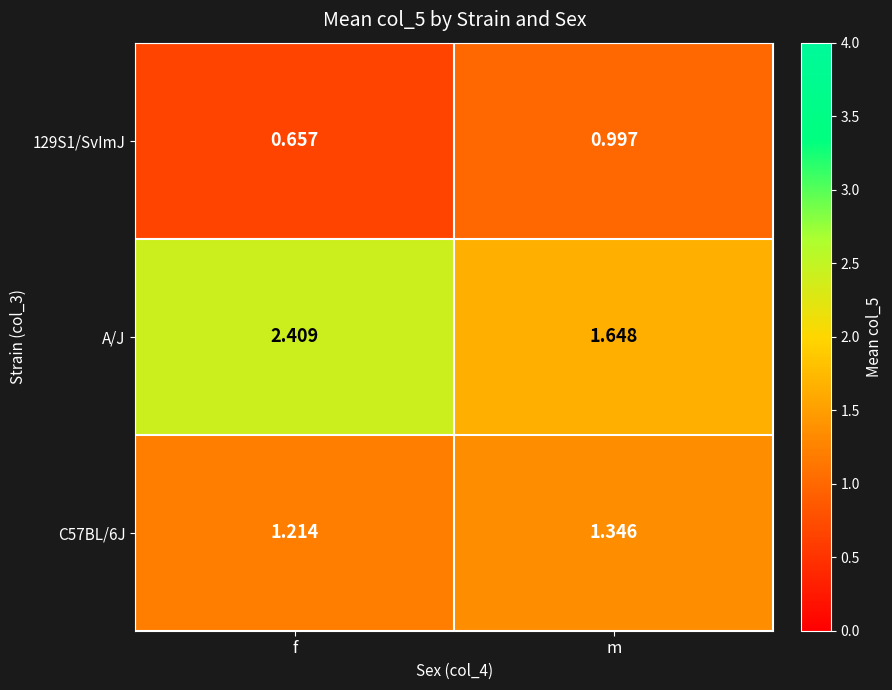

What is the total value across all series at f?

4.3